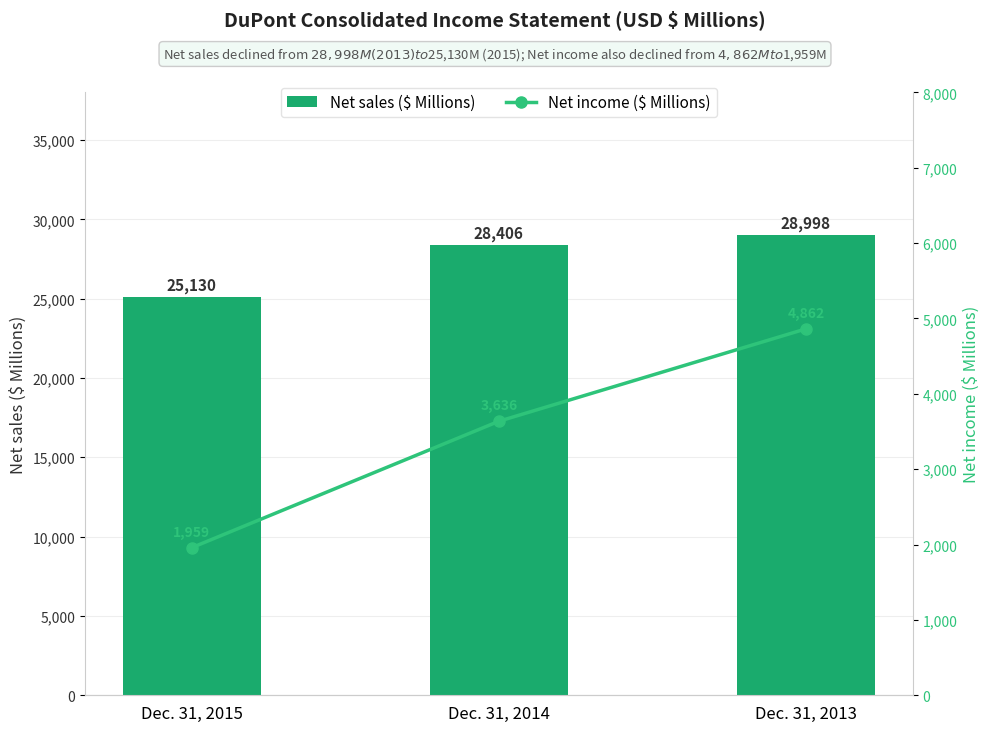

What is the value of the Net sales ($ Millions) bar at the 1st from the left?

25130